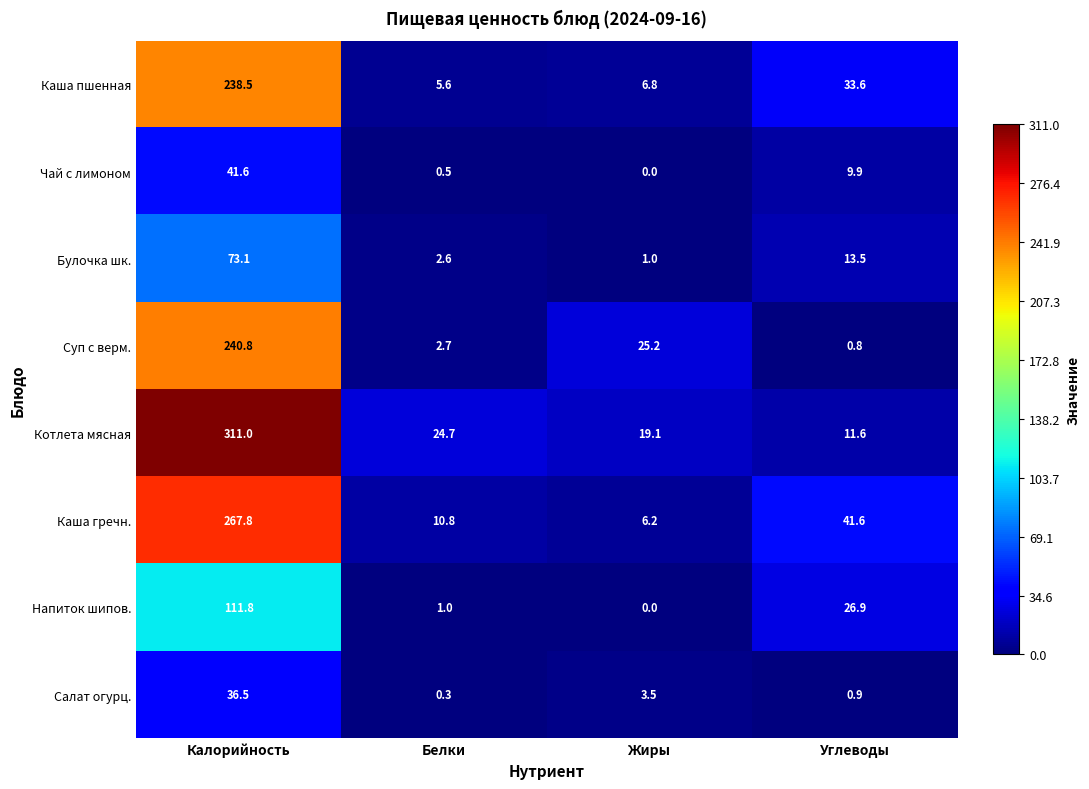

At Углеводы, list the series in order from smallest to largest.

Суп с верм., Салат огурц., Чай с лимоном, Котлета мясная, Булочка шк., Напиток шипов., Каша пшенная, Каша гречн.